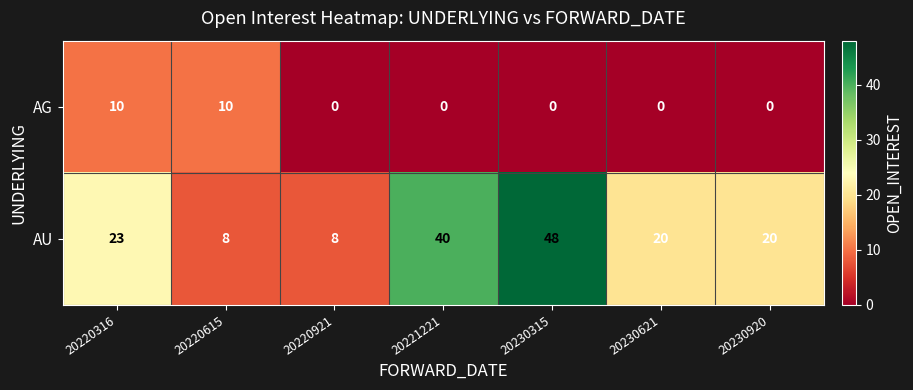

True or false: AG has a value of 0 at 20230315.

True